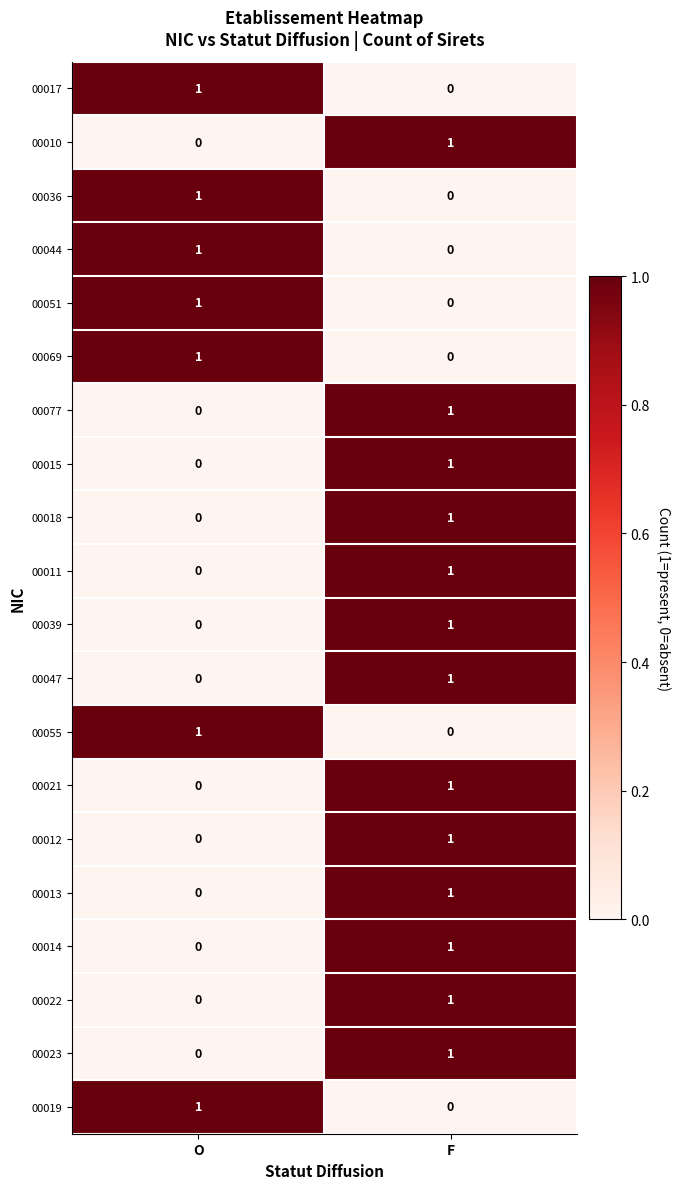

At how many categories does at least one series exceed 0?

2